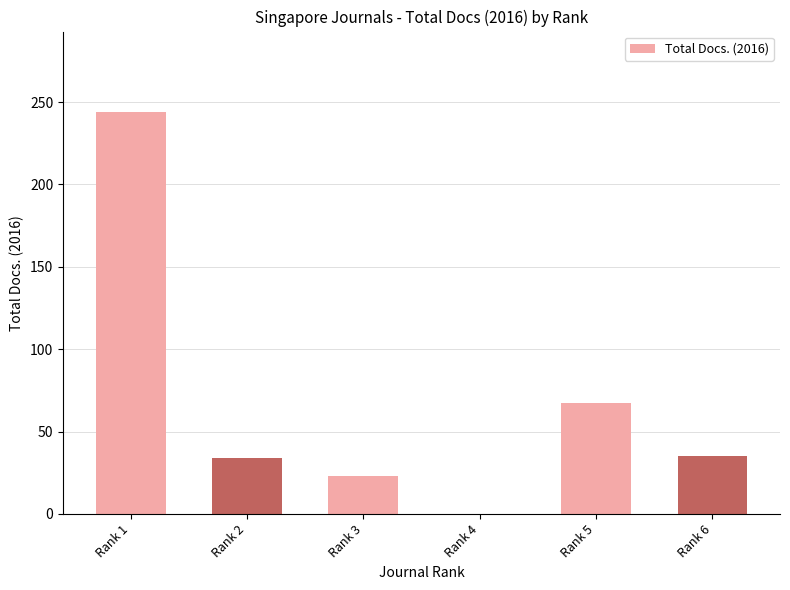

The chart shows a value of 50 at Rank 6. True or false?

False